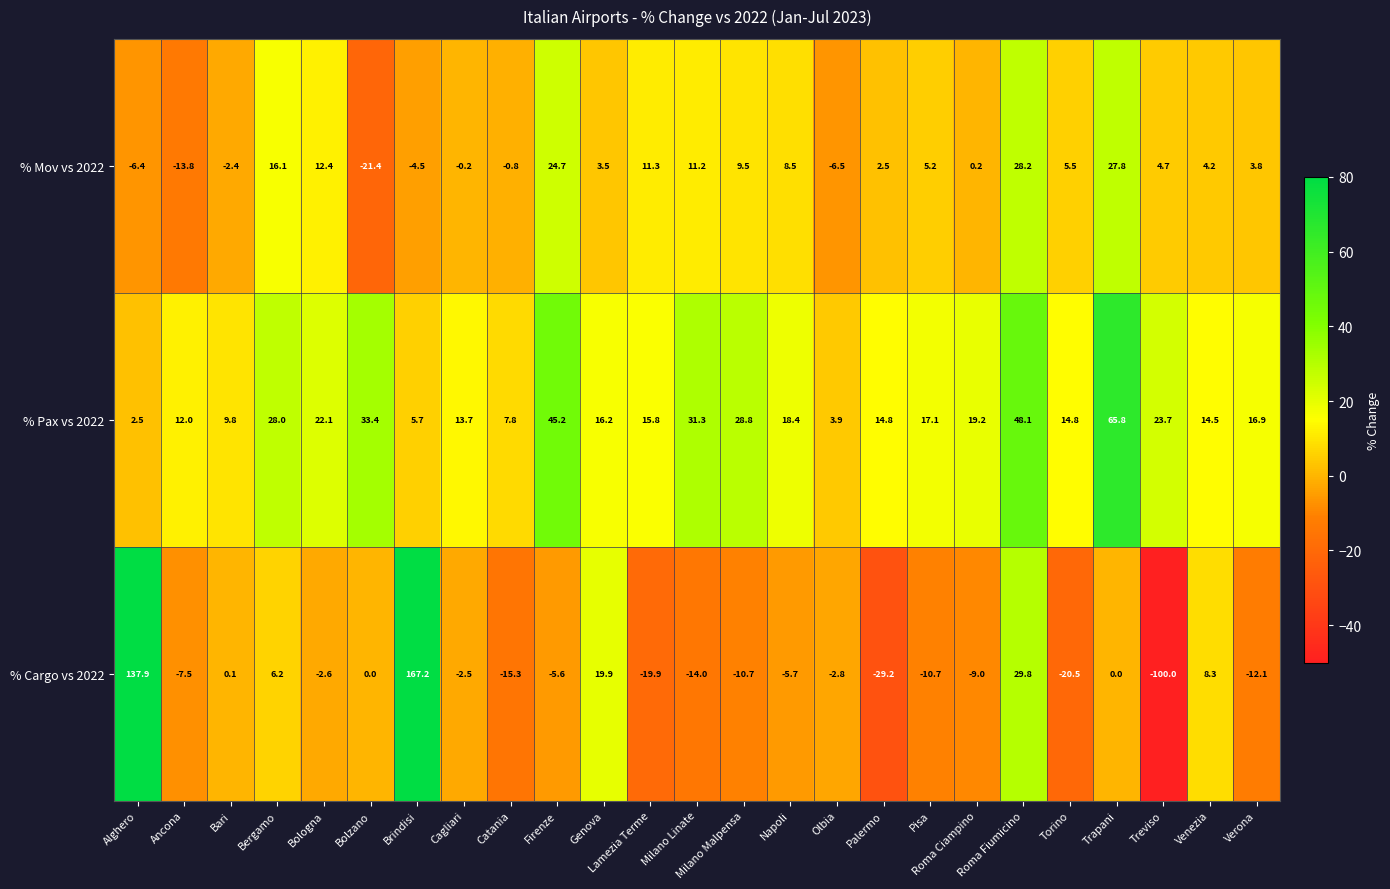

What is the difference between the second highest and second lowest values in the % Mov vs 2022 series?

41.6